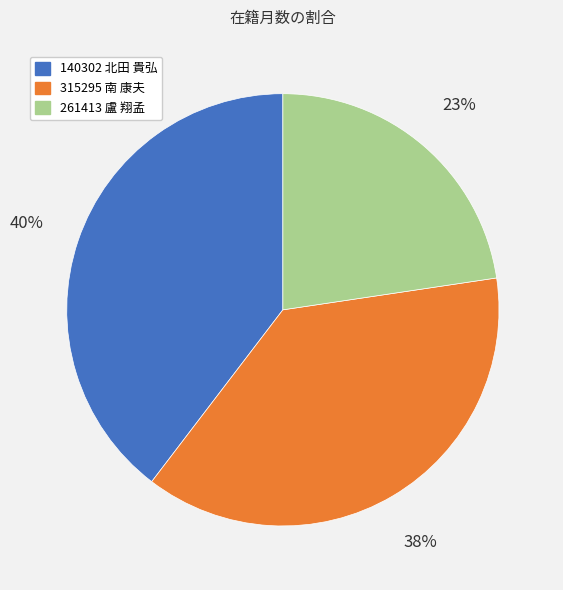

Is 140302 北田 貴弘 the majority of the pie?

No